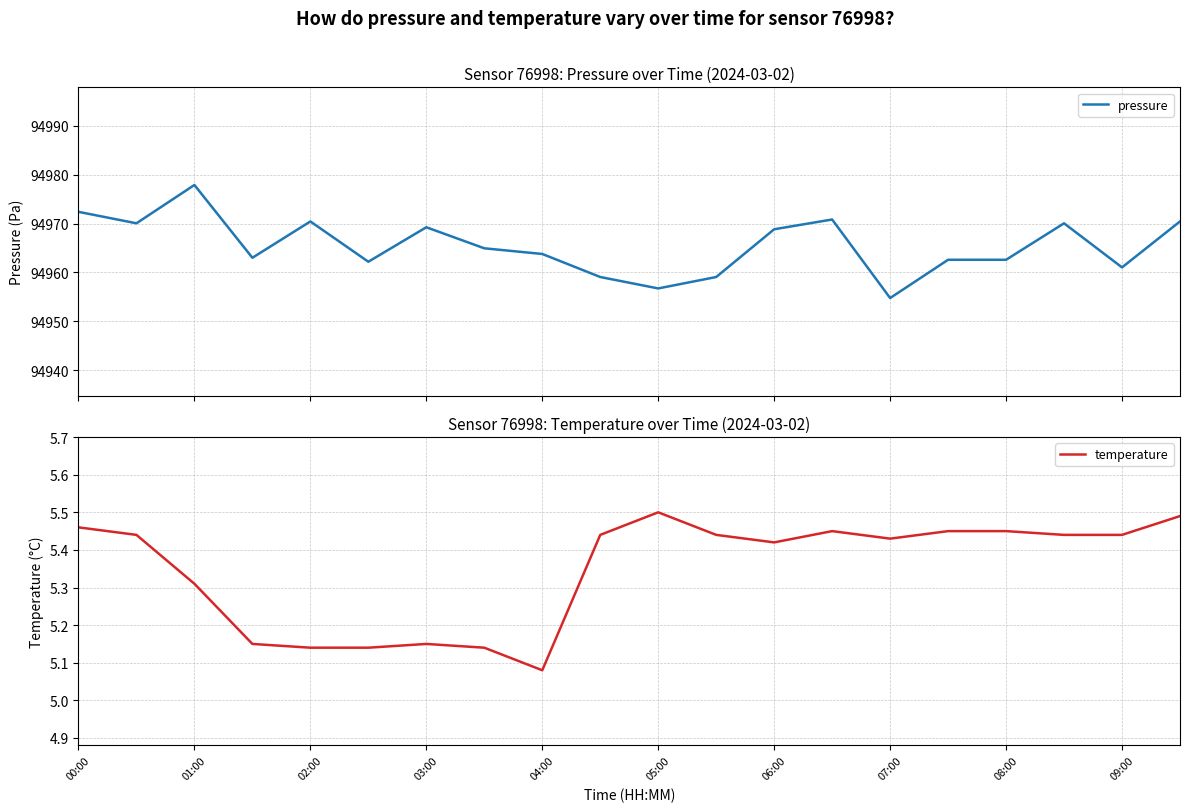

Rank the series by their maximum value, from highest to lowest.

pressure, temperature